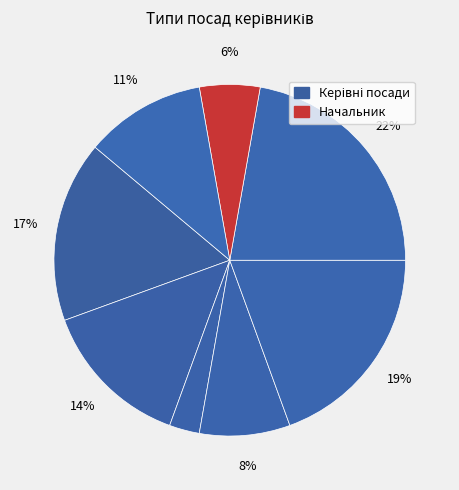

How many segments does this pie chart have?

8